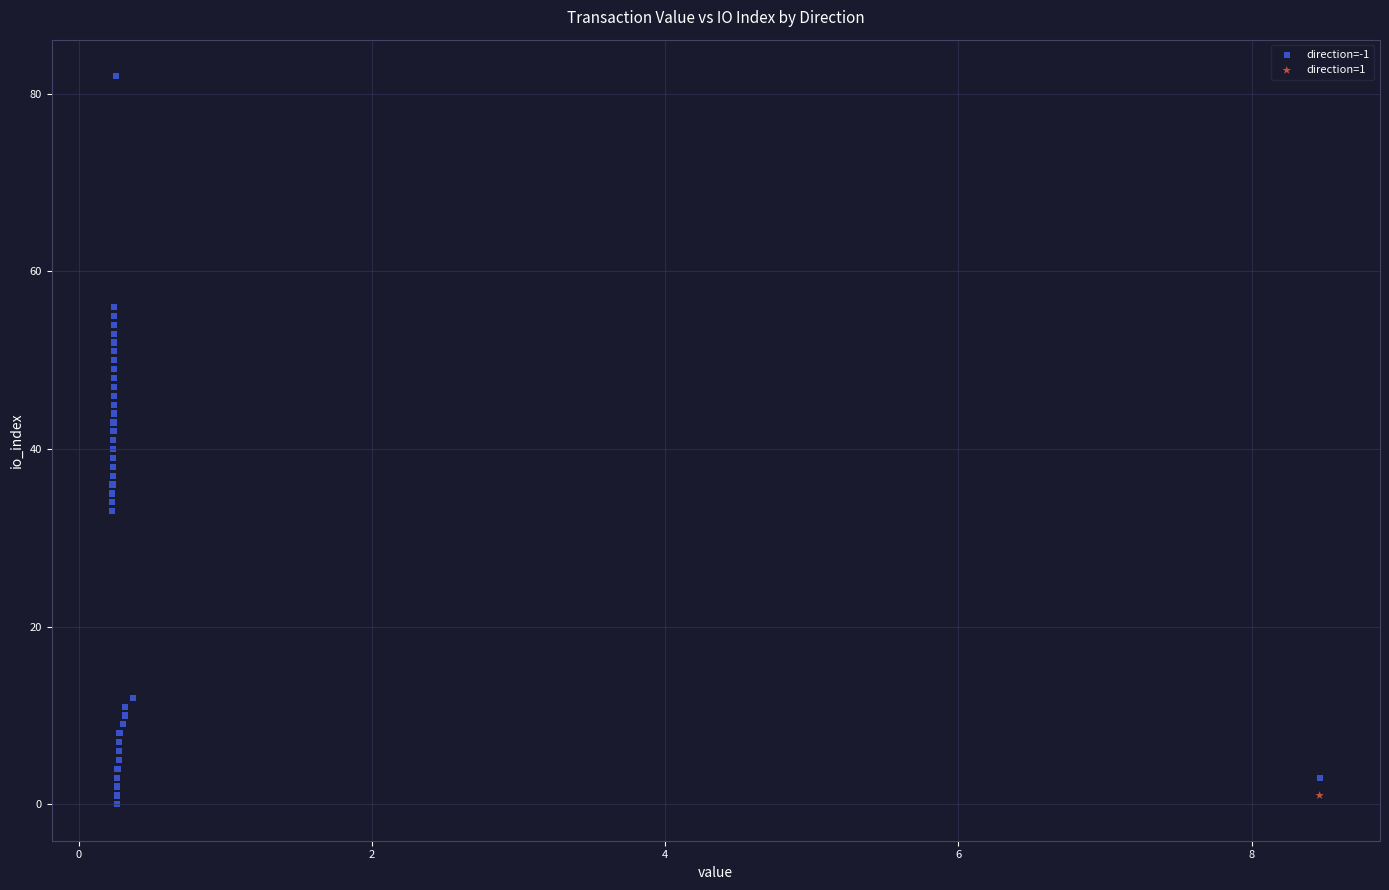

What are all the series names shown in the legend?

direction=-1, direction=1